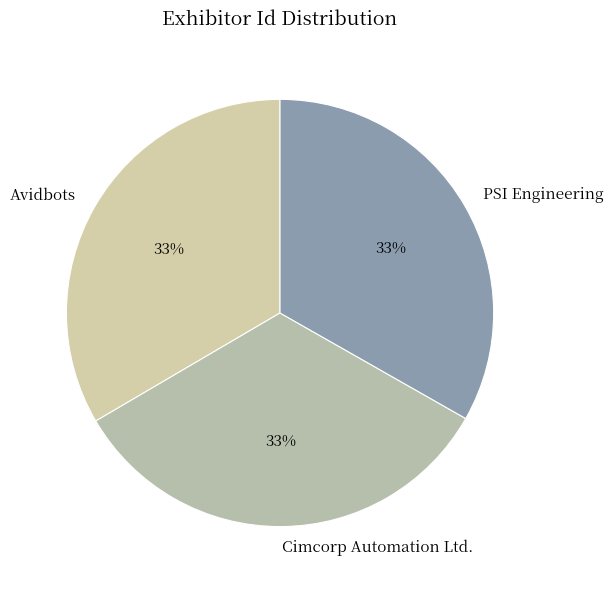

The Avidbots slice represents 19% of the pie. True or false?

False